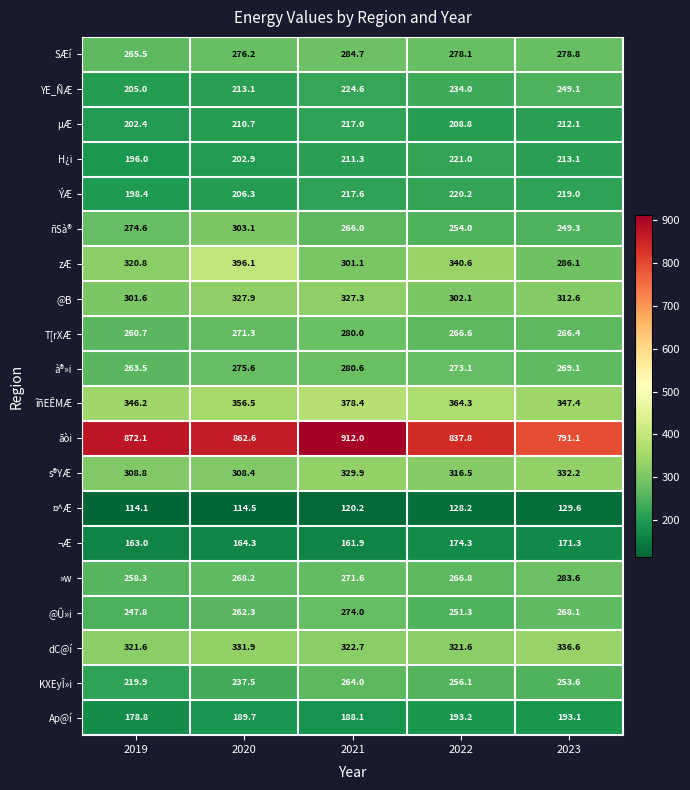

Rank the series by their maximum value, from highest to lowest.

ãòi, zÆ, îñEÊMÆ, dC@í, s®YÆ, @B, ñSà®, SÆí, »w, à®»i, T[rXÆ, @Û»i, KXEyÎ»i, YE_ÑÆ, H¿i, ÝÆ, µÆ, Ap@í, ¬Æ, ¤^Æ